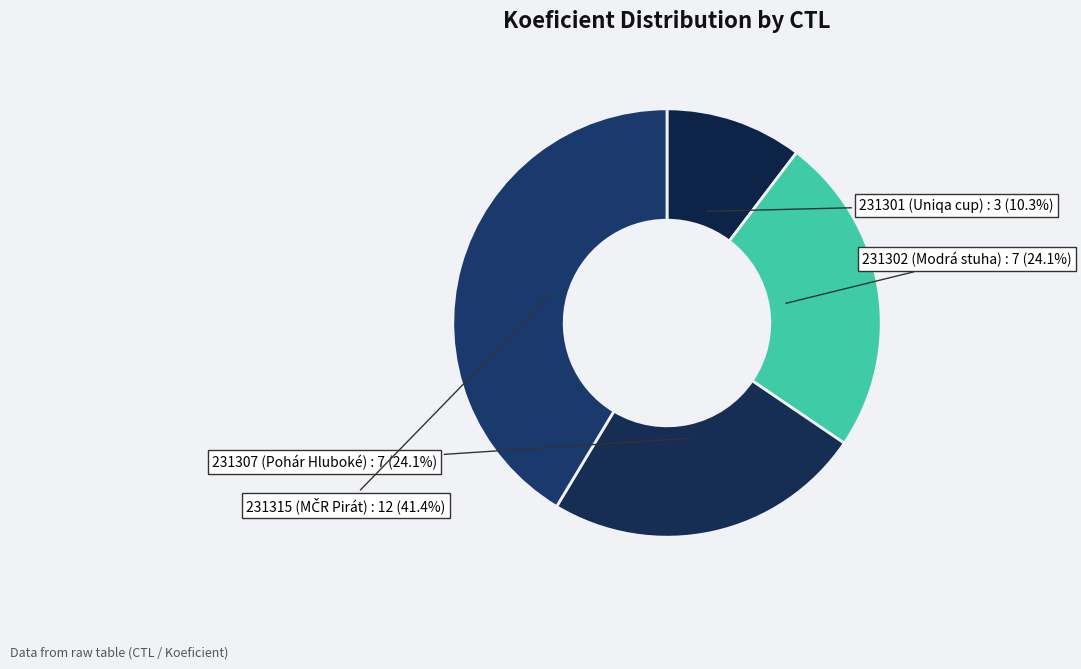

To the nearest percent, what percentage of the pie is 231302?

24%